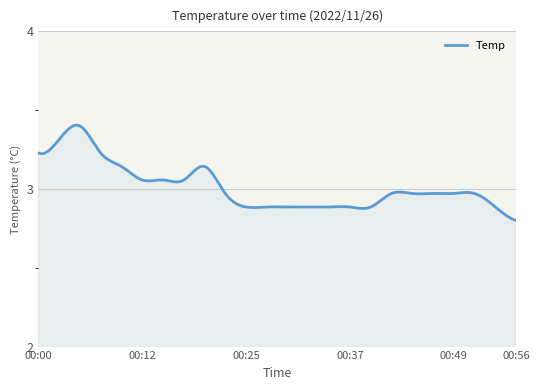

What is the sum of all values?

904.3